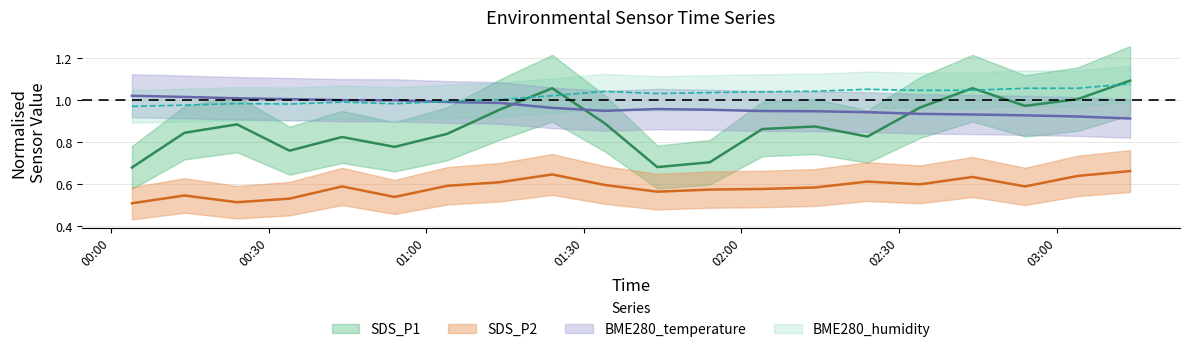

True or false: BME280_humidity and SDS_P2 intersect in this chart.

False